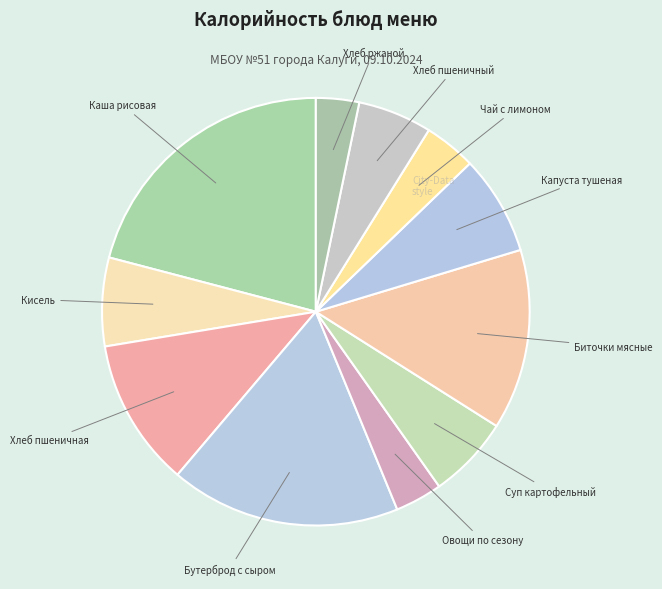

Which category has the biggest portion of the pie?

Каша рисовая